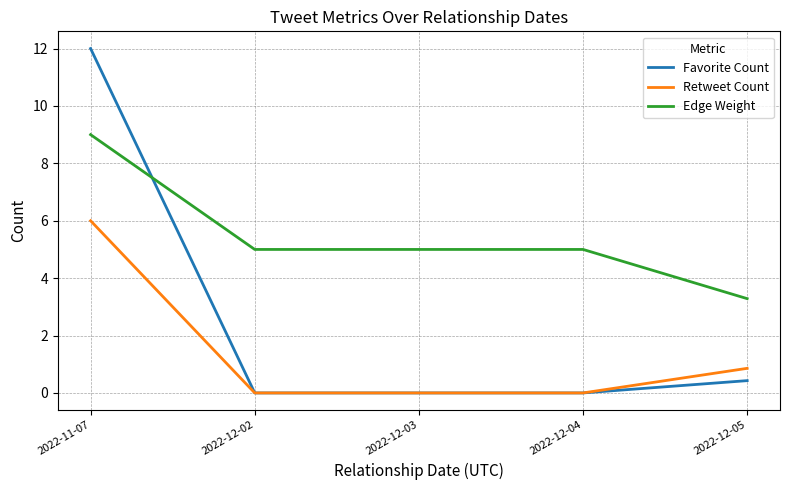

Is this an area chart (filled region under the line)?

No